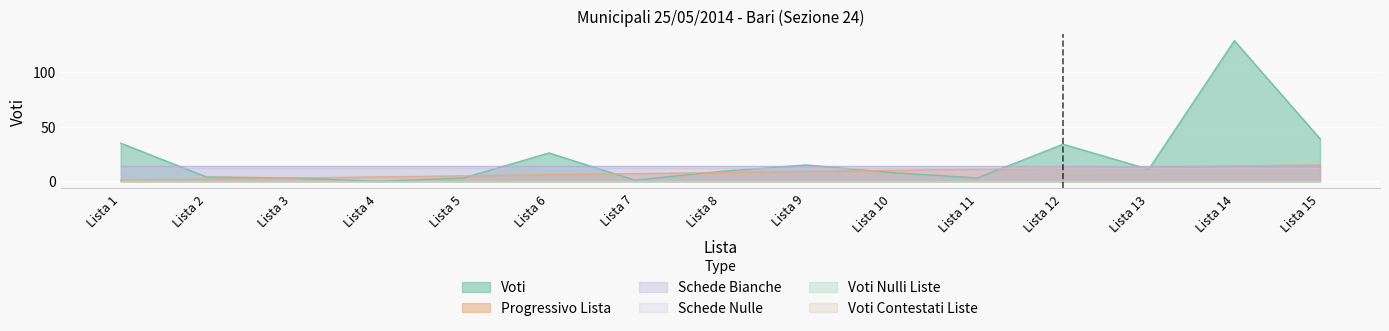

How many series are shown in this chart?

6